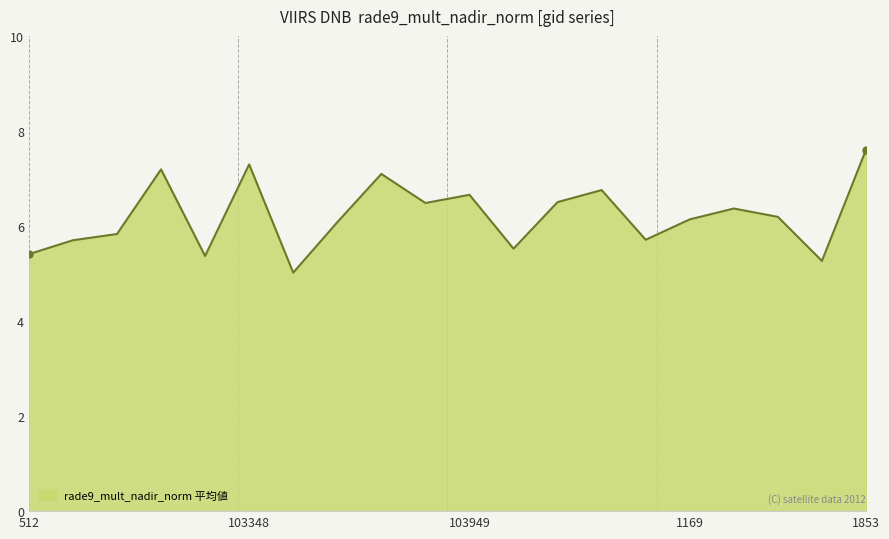

What is the minimum value shown in the chart?

5.0